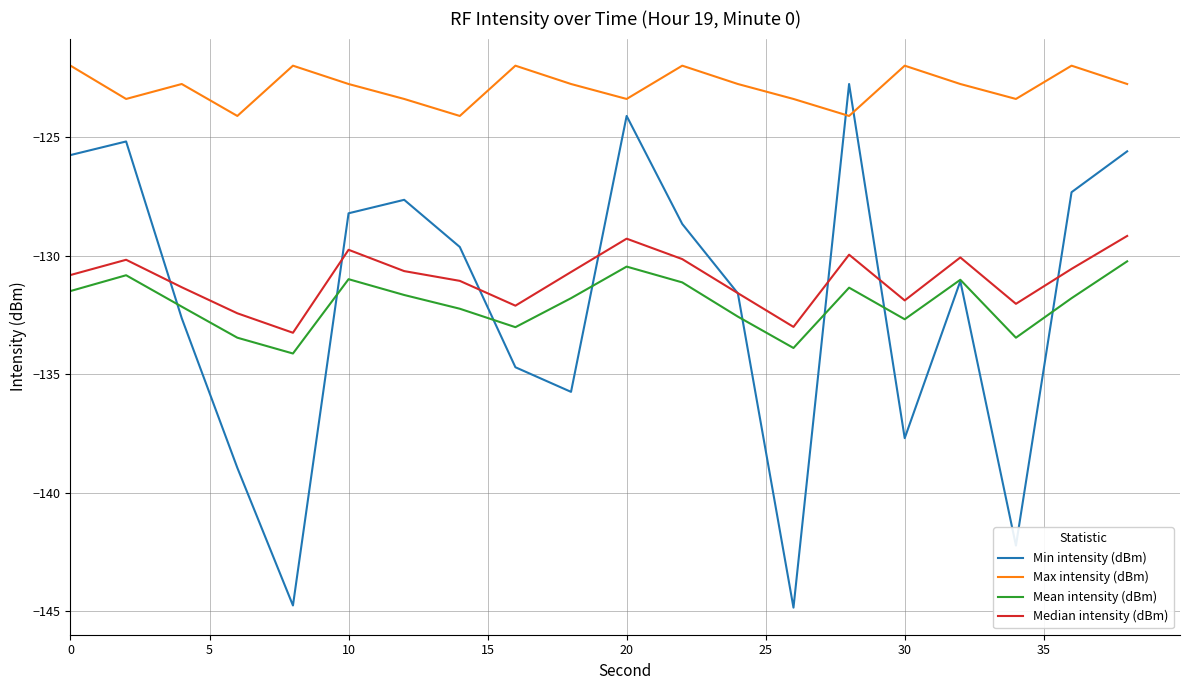

List the series in order of their peak value, highest first.

Max intensity (dBm), Min intensity (dBm), Median intensity (dBm), Mean intensity (dBm)